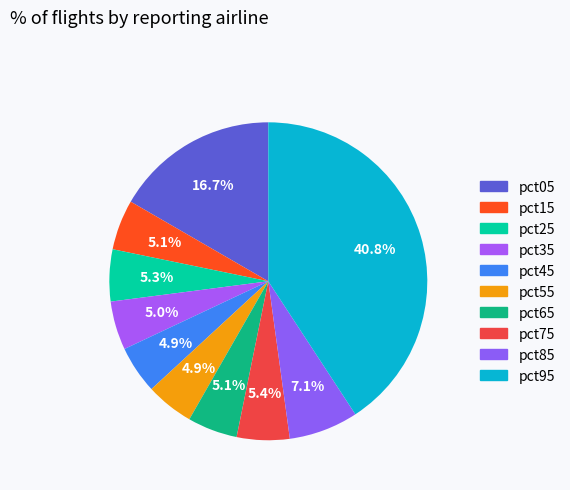

What percentage is the pct25 slice, to the nearest percent?

5%